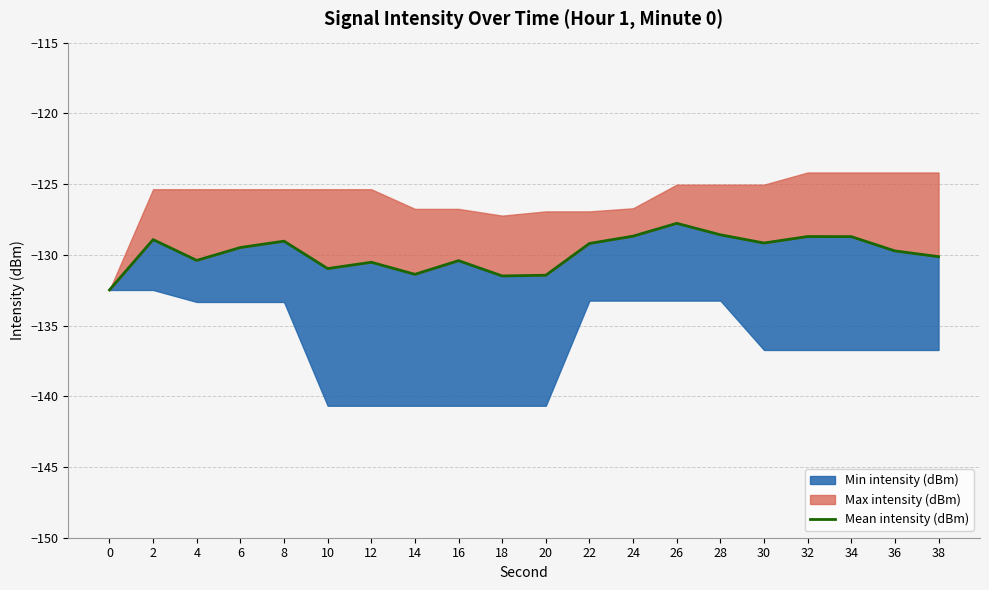

What is the average value?

-129.9